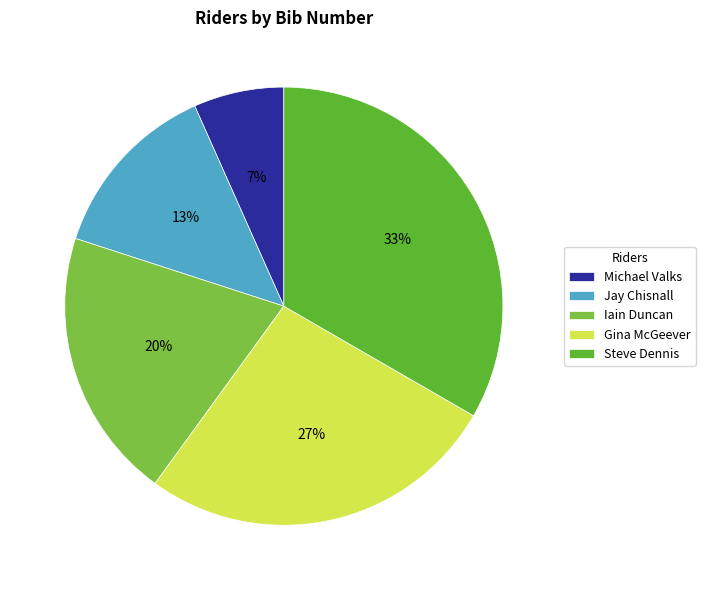

Count the number of slices in the pie.

5